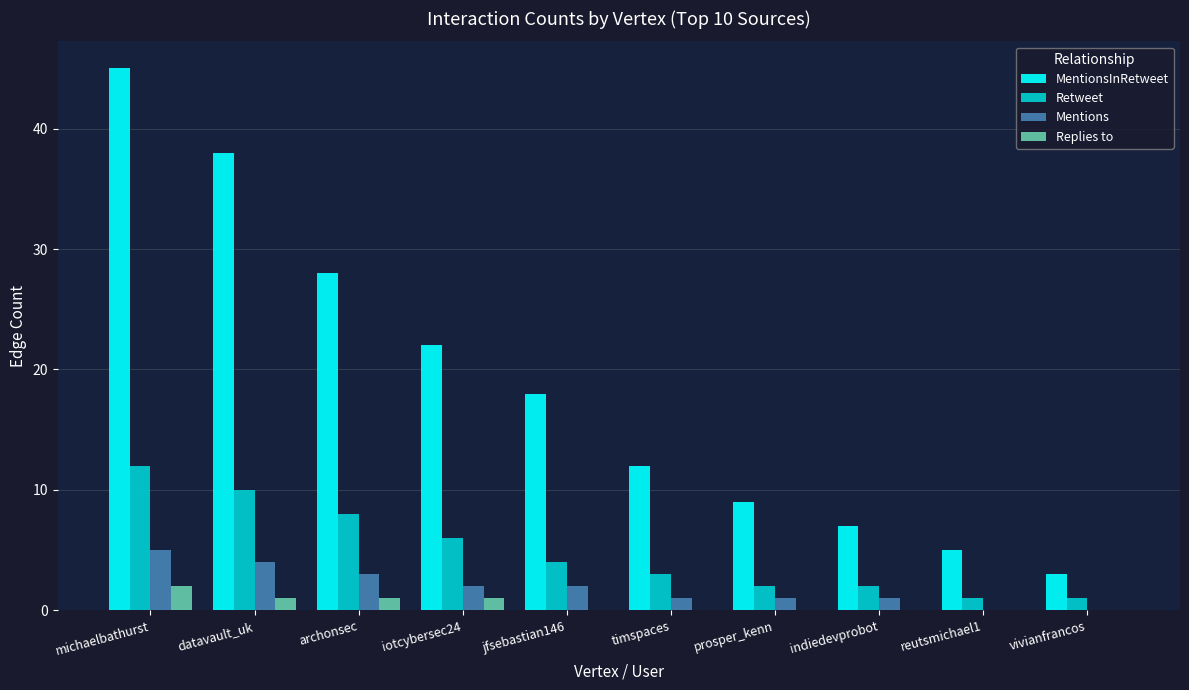

How many groups of bars are there?

10